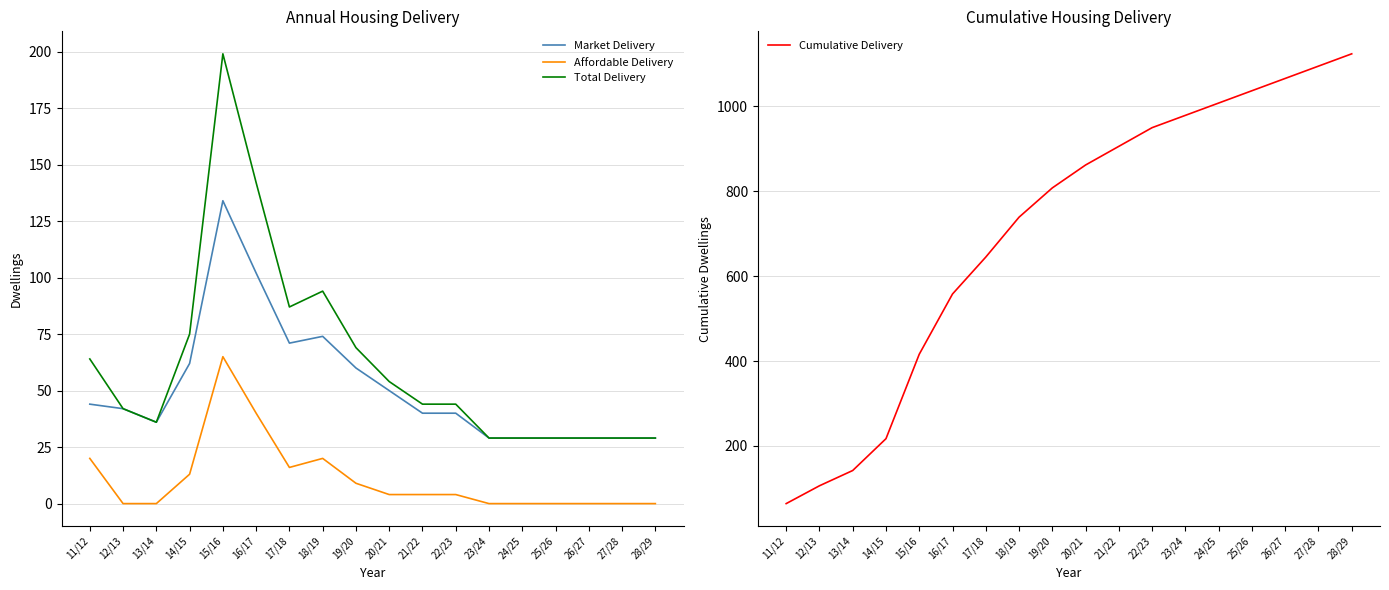

What position from the left is 21/22?

11